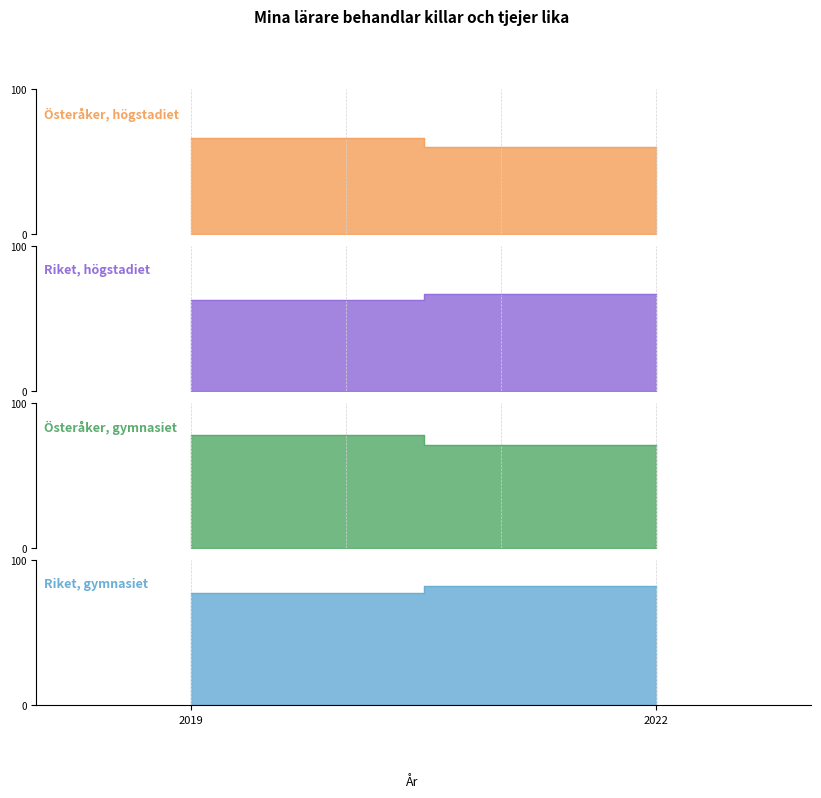

At which category is the sum across all series the highest?

2019